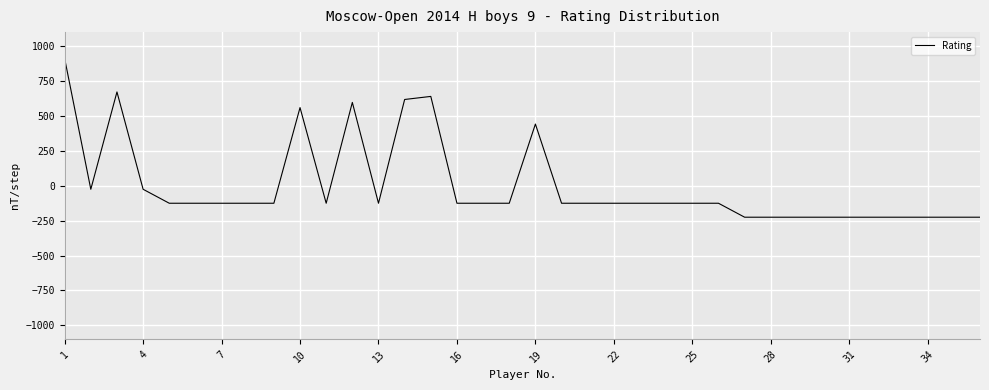

What is the greatest value displayed?

910.6